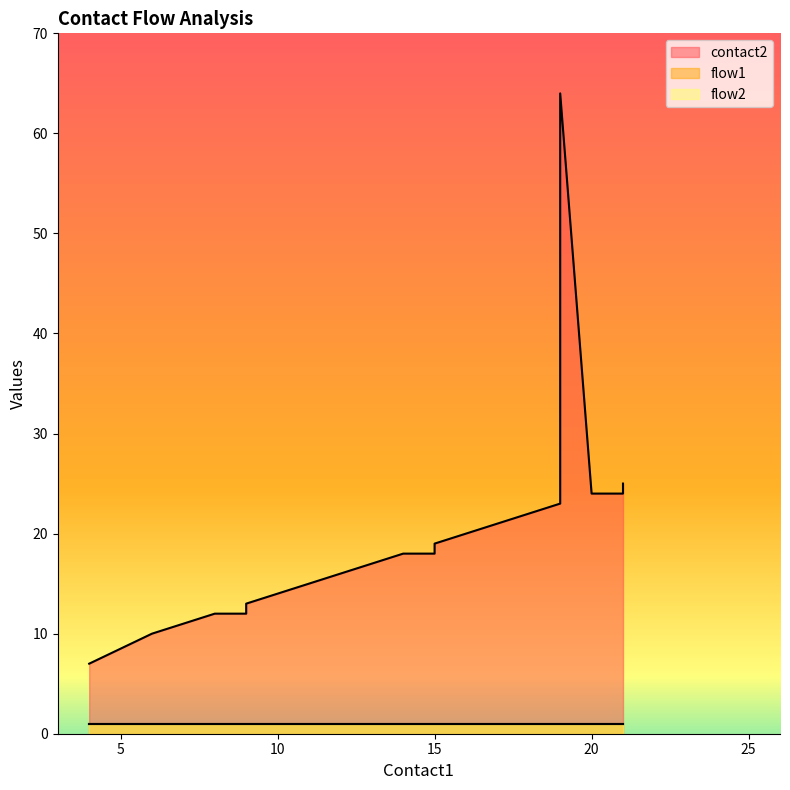

What is the lowest value of the contact2 series?

7